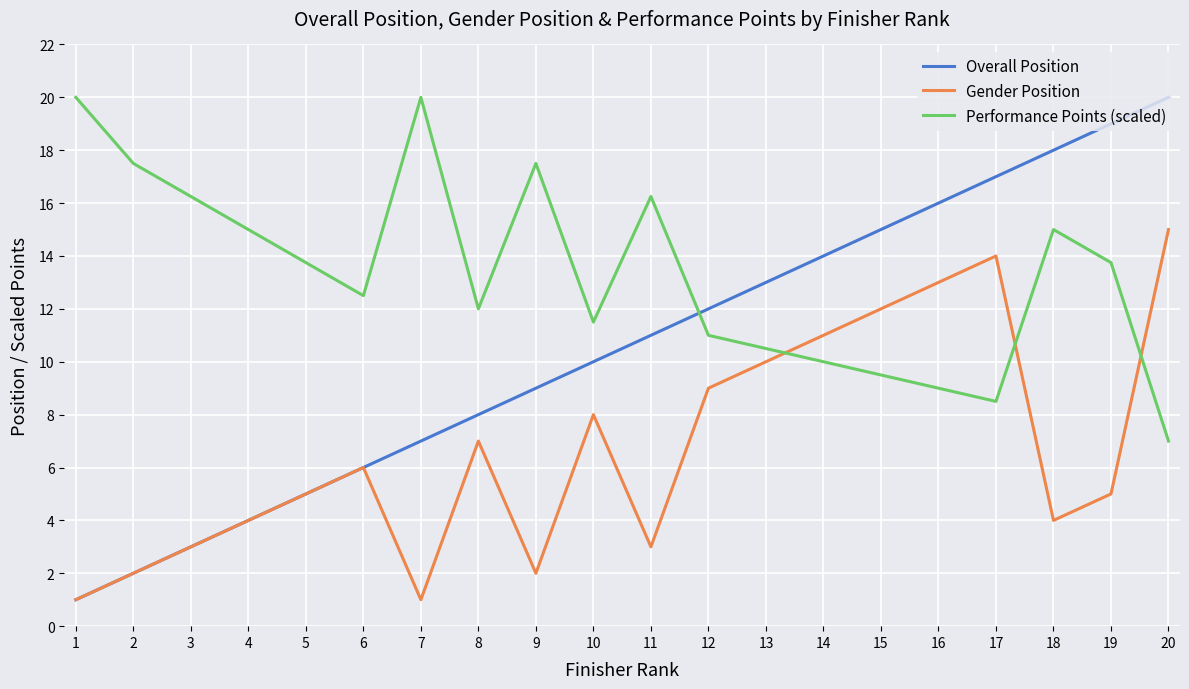

At 10, list the series in order from largest to smallest.

Performance Points (scaled), Overall Position, Gender Position